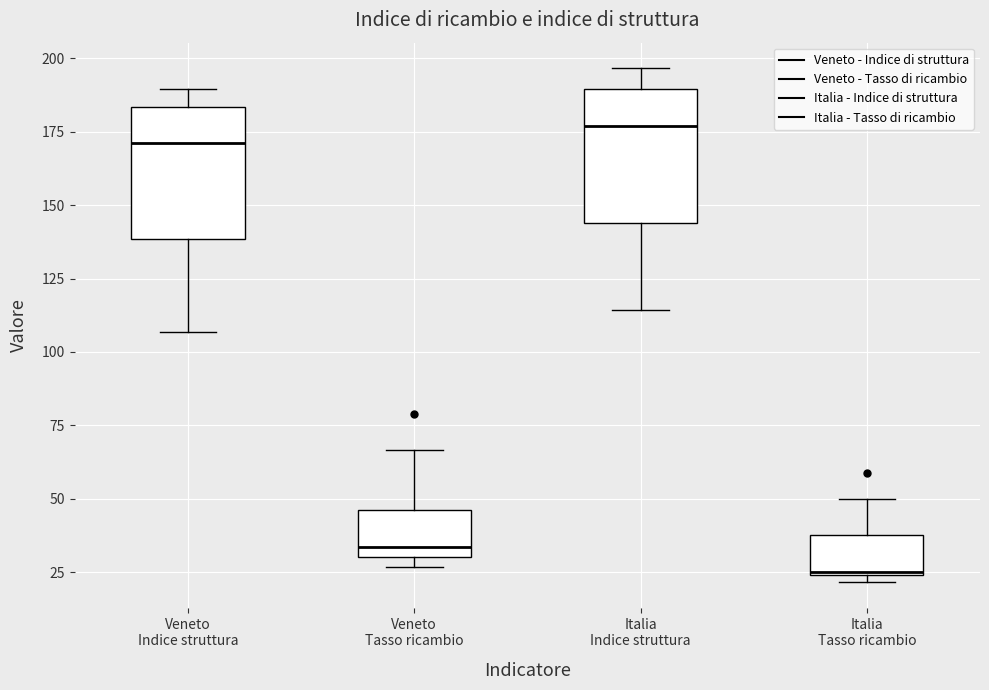

Which box has the highest median line?

Italia Indice struttura